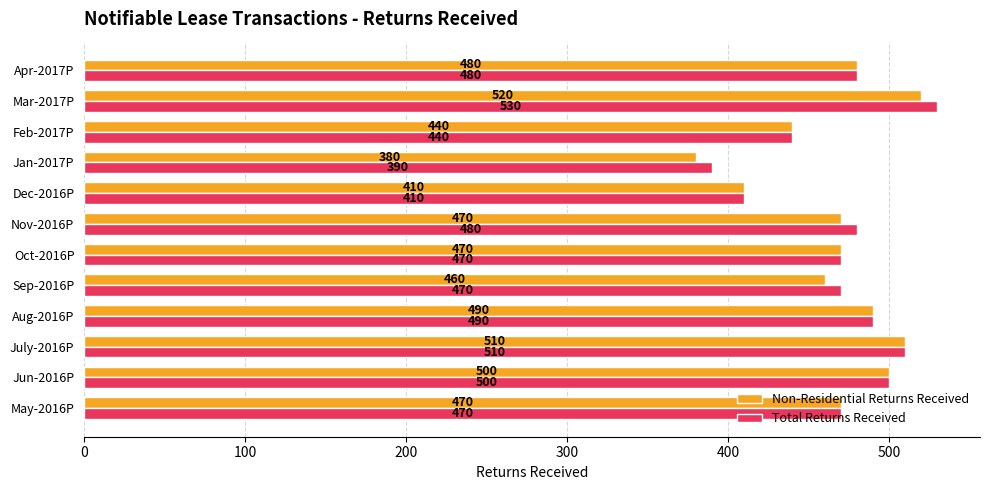

Which series has the largest total across all categories?

Total Returns Received